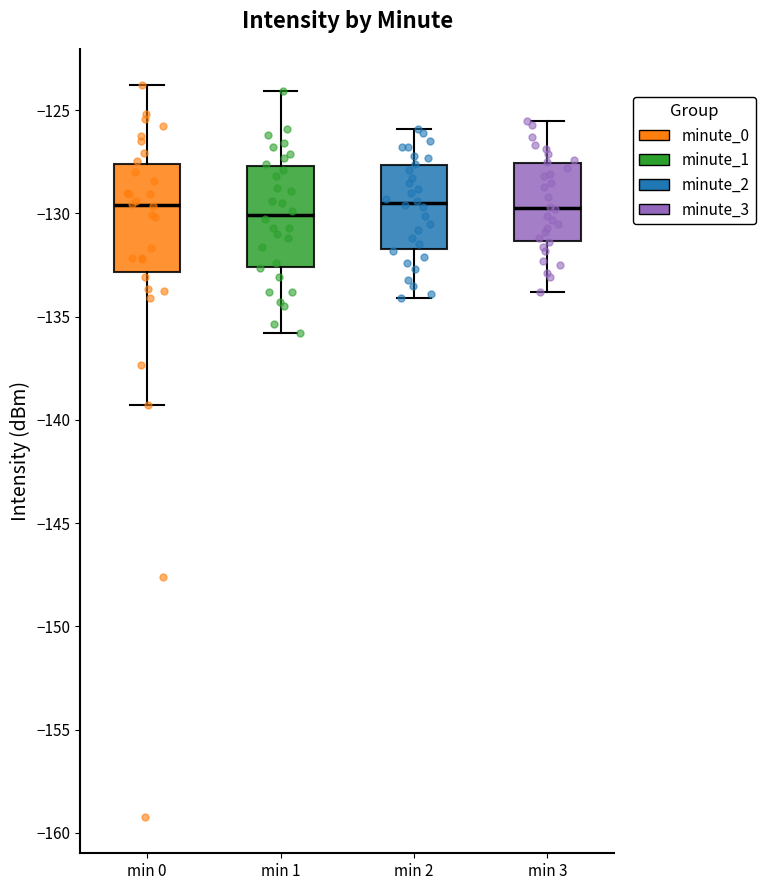

Where is the upper edge of the box for min 1 on the y-axis? The values are not printed on the chart, so give them approximately, as read against the axis.

-127.5